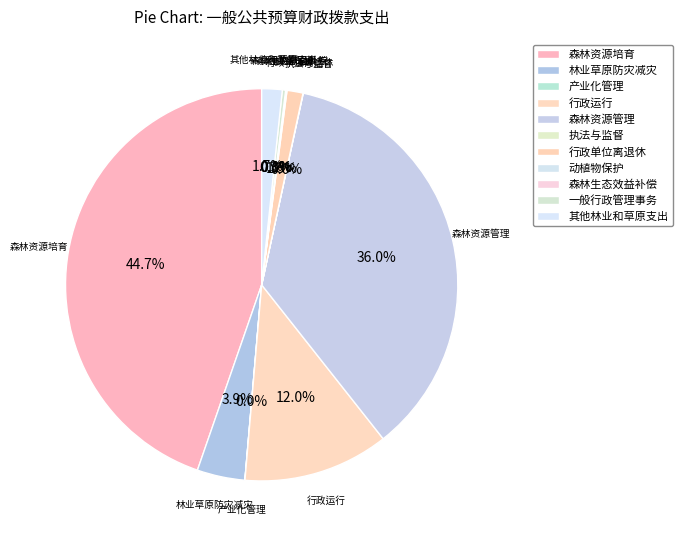

Does 其他林业和草原支出 account for over 50% of the chart?

No